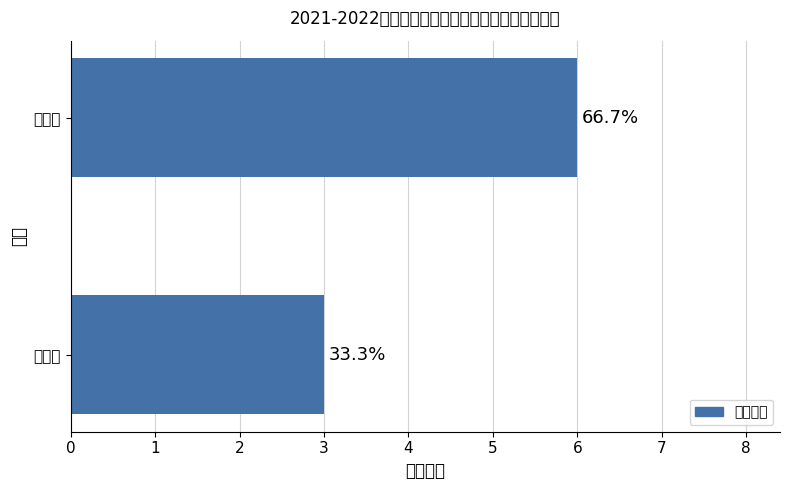

Rank the categories by value from lowest to highest.

一等奖, 二等奖